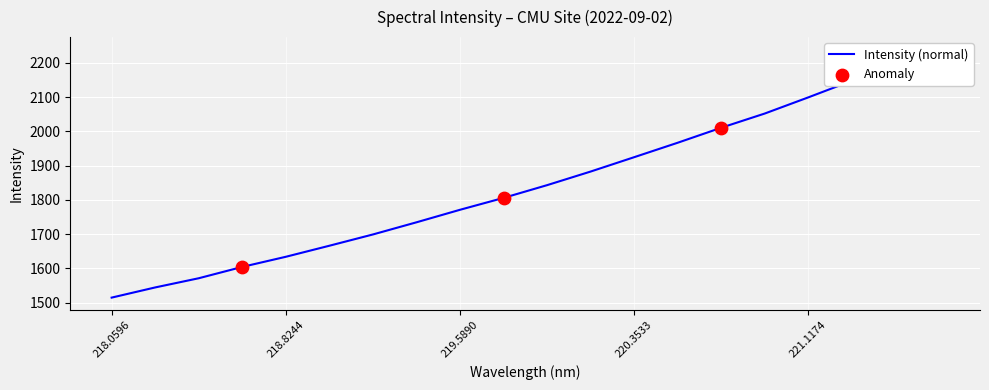

What is the ratio of the value at 220.3533 to the value at 220.5444?

1.0